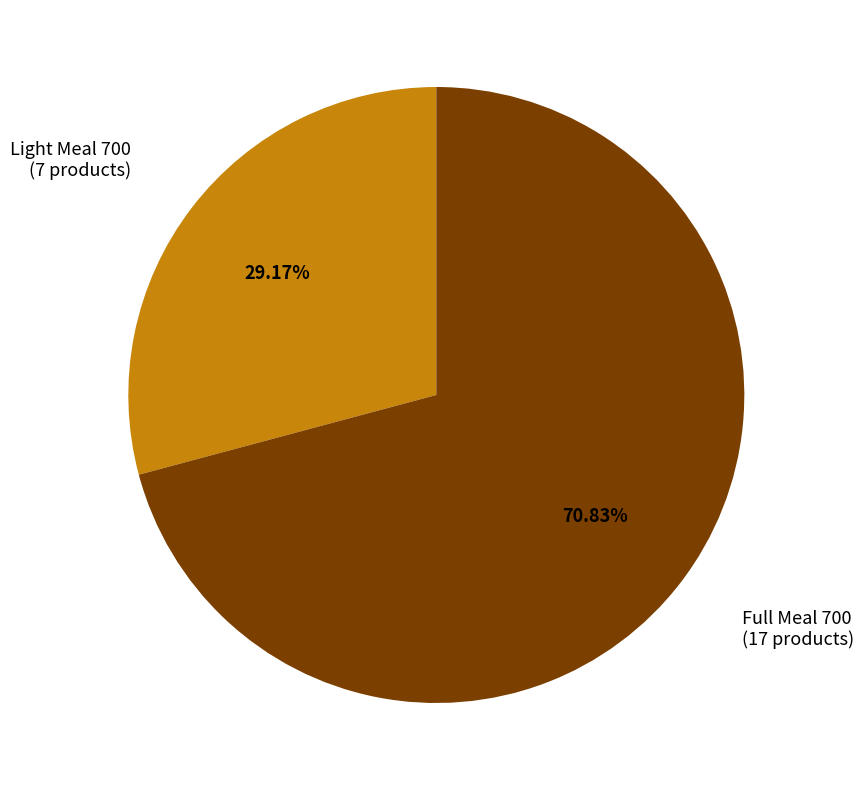

What is the smallest slice in the pie chart?

Light Meal 700